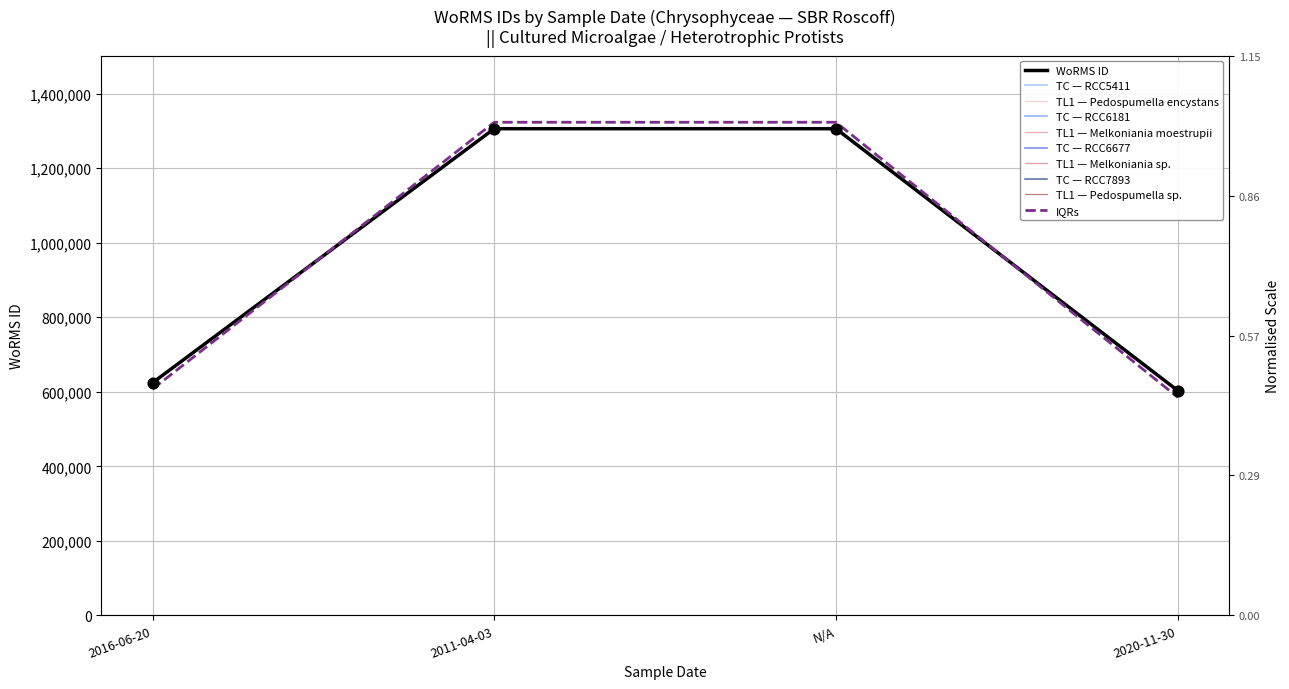

What is the change in value from 2016-06-20 to N/A?

+681787